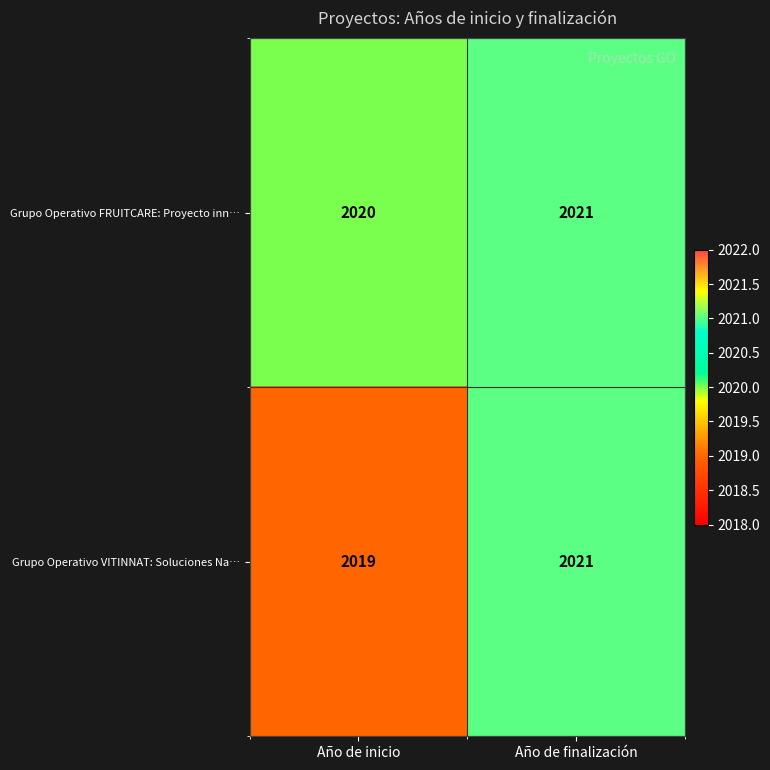

True or false: Grupo Operativo FRUITCARE: Proyecto inn… has a value of 1003 at Año de finalización.

False